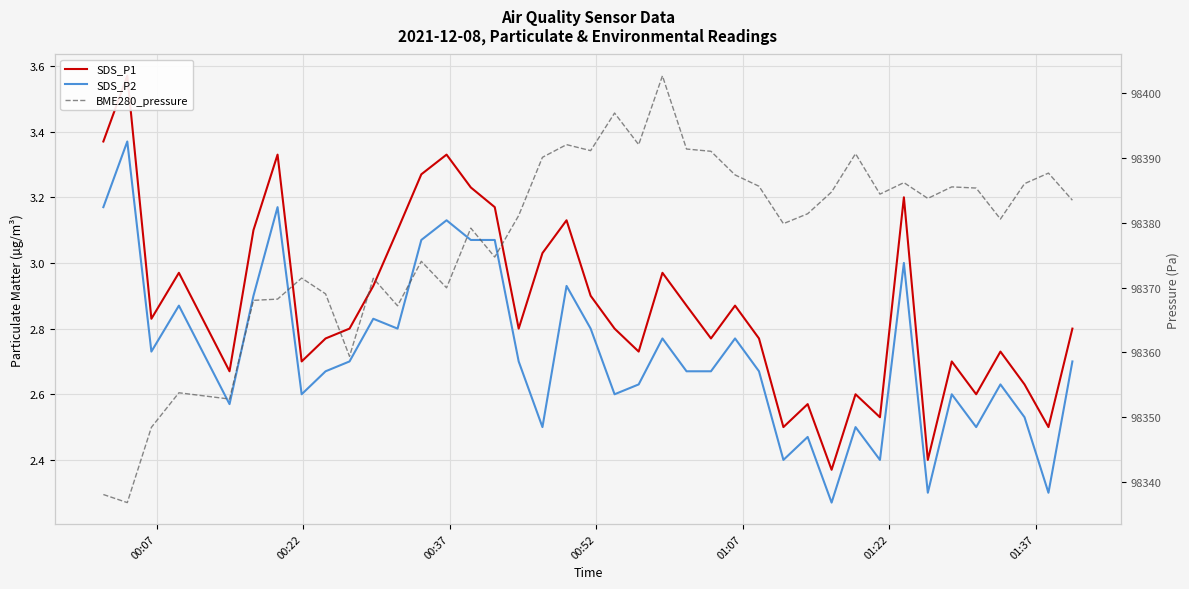

What is the average value of the BME280_pressure series?

98377.6